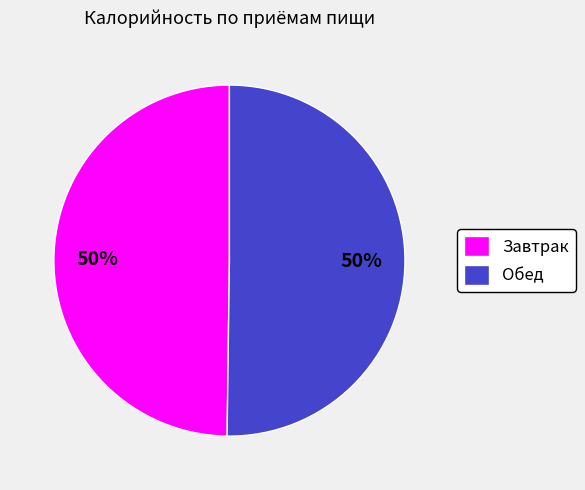

To the nearest percent, what is the average slice percentage?

50%